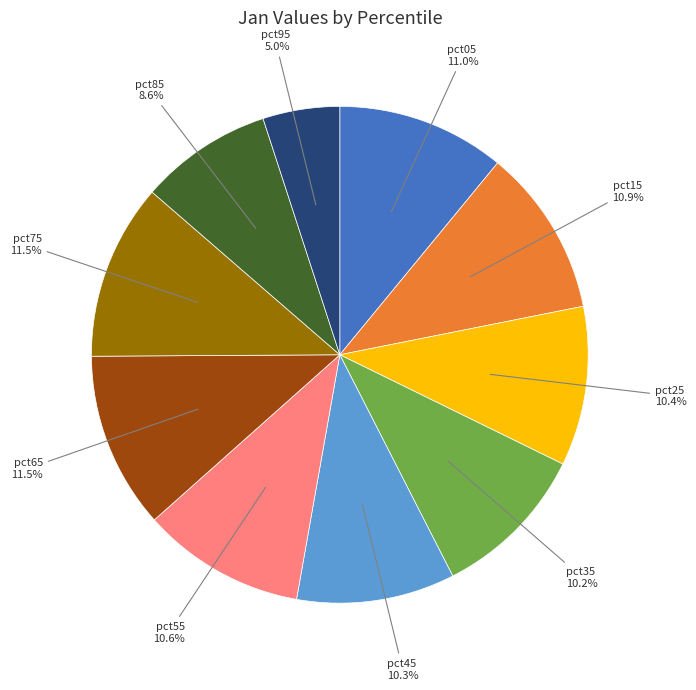

Is there a majority slice in this chart?

No